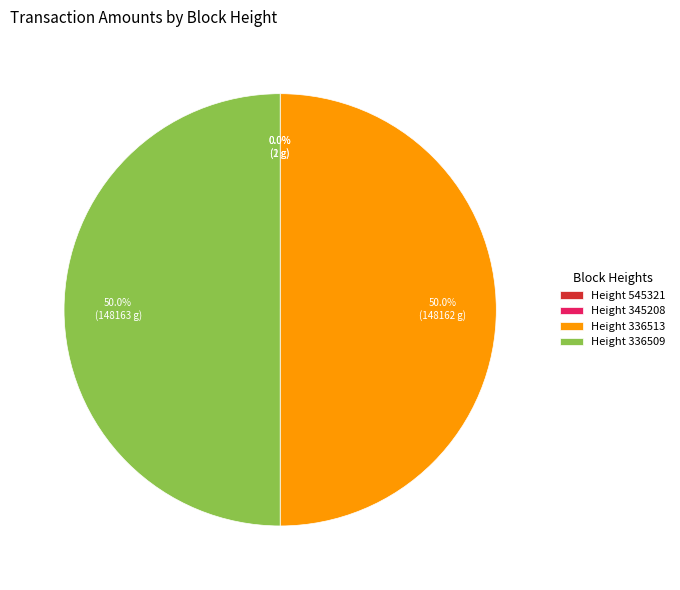

How much of the chart is everything except Height 336513?

50.0%